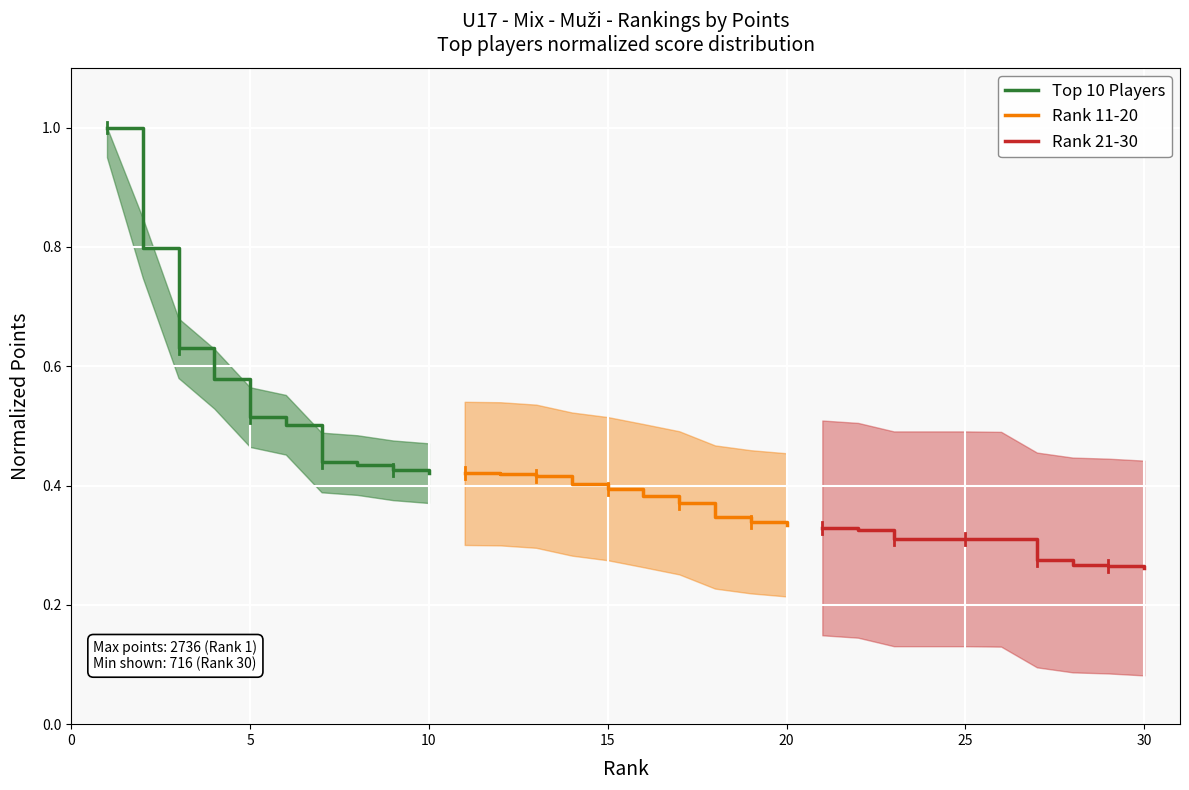

What is the highest value of the Top 10 Players series?

1.0